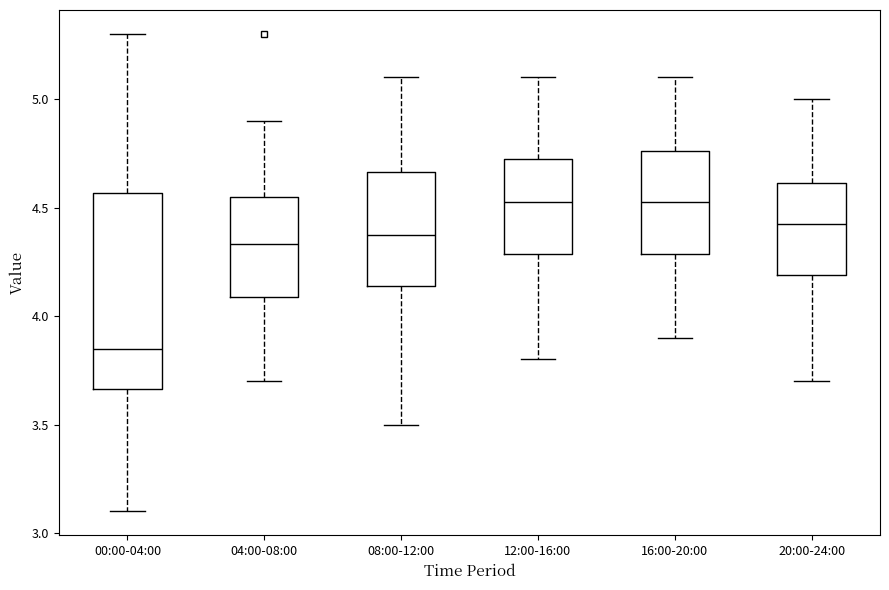

Reading left to right, transcribe this box plot: for each box, give where its median line is, the range the box spans, and where its two whiskers end, as read against the y-axis. The values are not printed on the chart, so give them approximately, as read against the axis.

00:00-04:00: median 3.85, box 3.65 to 4.55, whiskers 3.10 to 5.30
04:00-08:00: median 4.35, box 4.10 to 4.55, whiskers 3.70 to 4.90
08:00-12:00: median 4.40, box 4.15 to 4.65, whiskers 3.50 to 5.10
12:00-16:00: median 4.55, box 4.30 to 4.75, whiskers 3.80 to 5.10
16:00-20:00: median 4.55, box 4.30 to 4.75, whiskers 3.90 to 5.10
20:00-24:00: median 4.45, box 4.20 to 4.60, whiskers 3.70 to 5.00